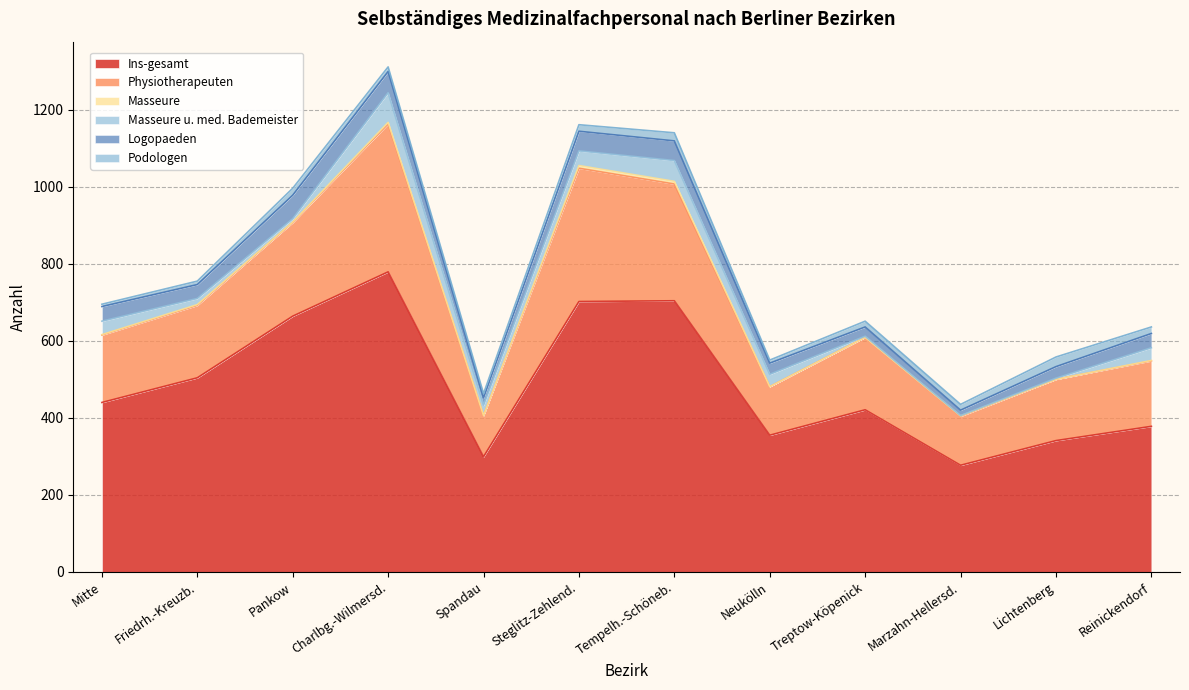

What is the maximum value for Physiotherapeuten?

384